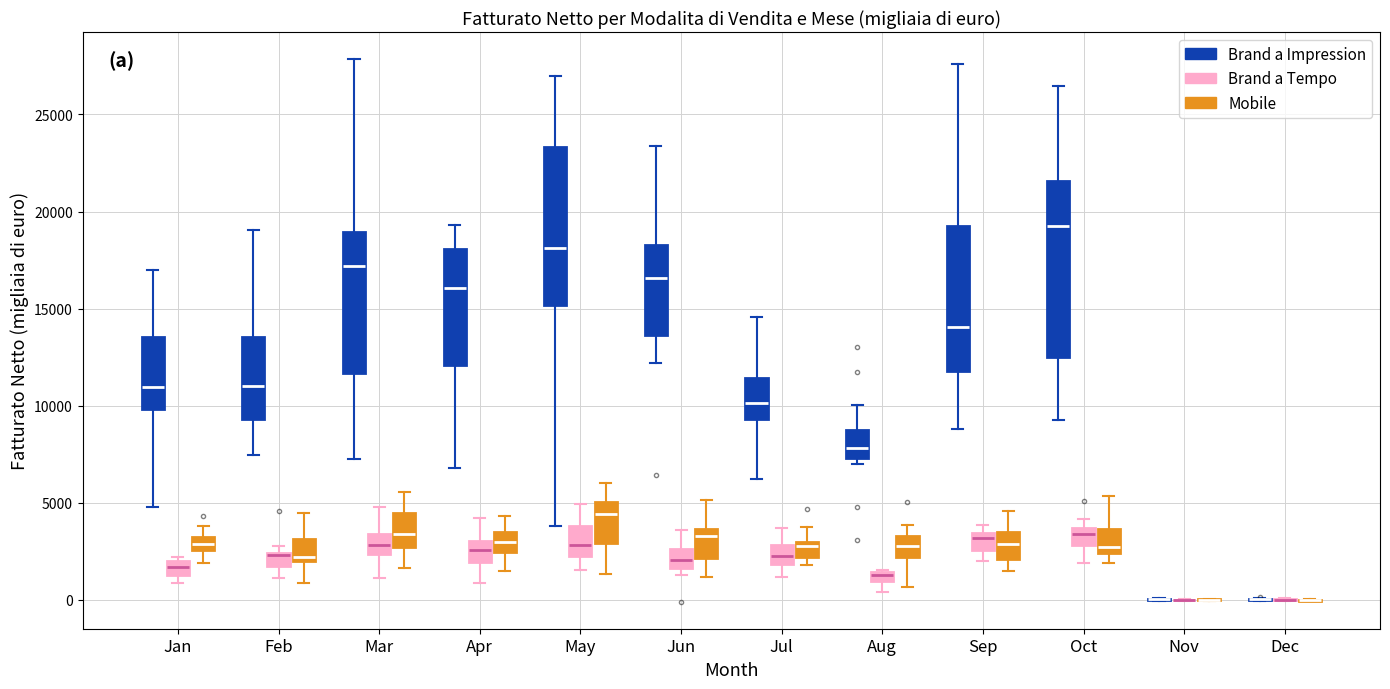

Comparing the boxes themselves (not the whiskers), which one is the tallest?

Oct (Brand a Impression)